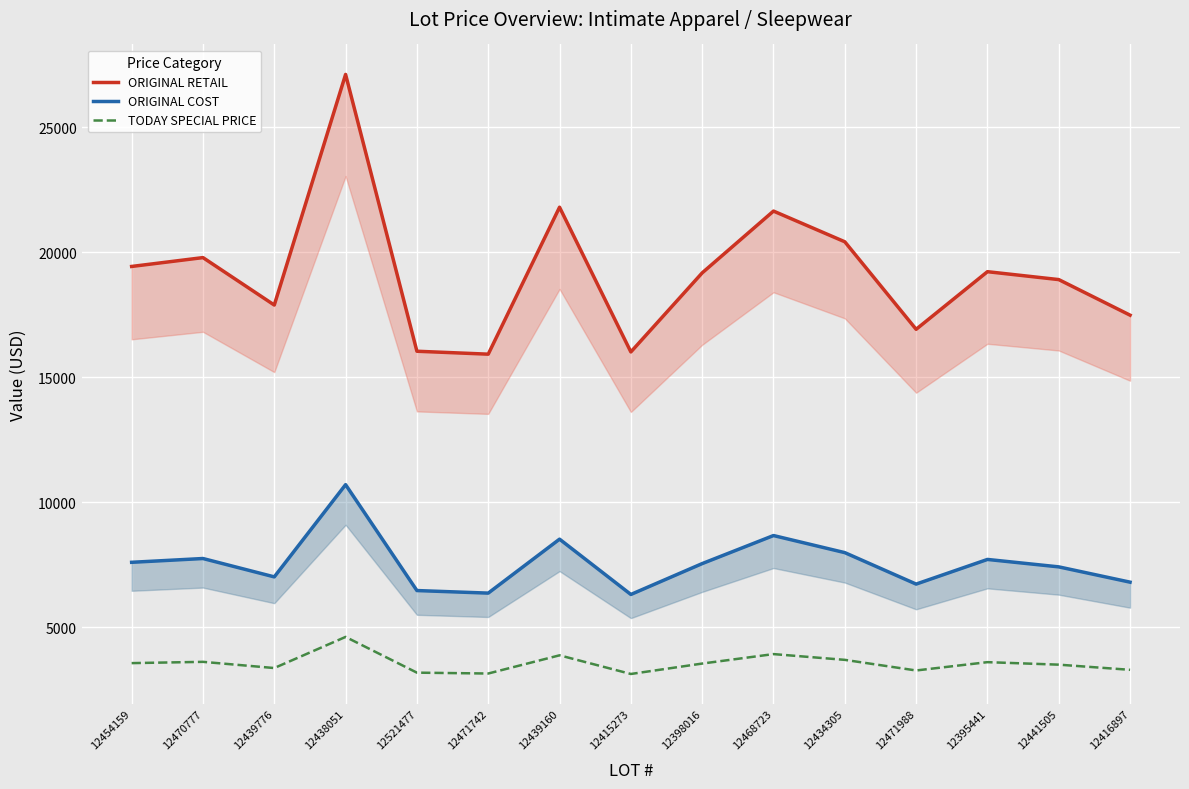

At which label does ORIGINAL RETAIL first exceed 19181?

12454159